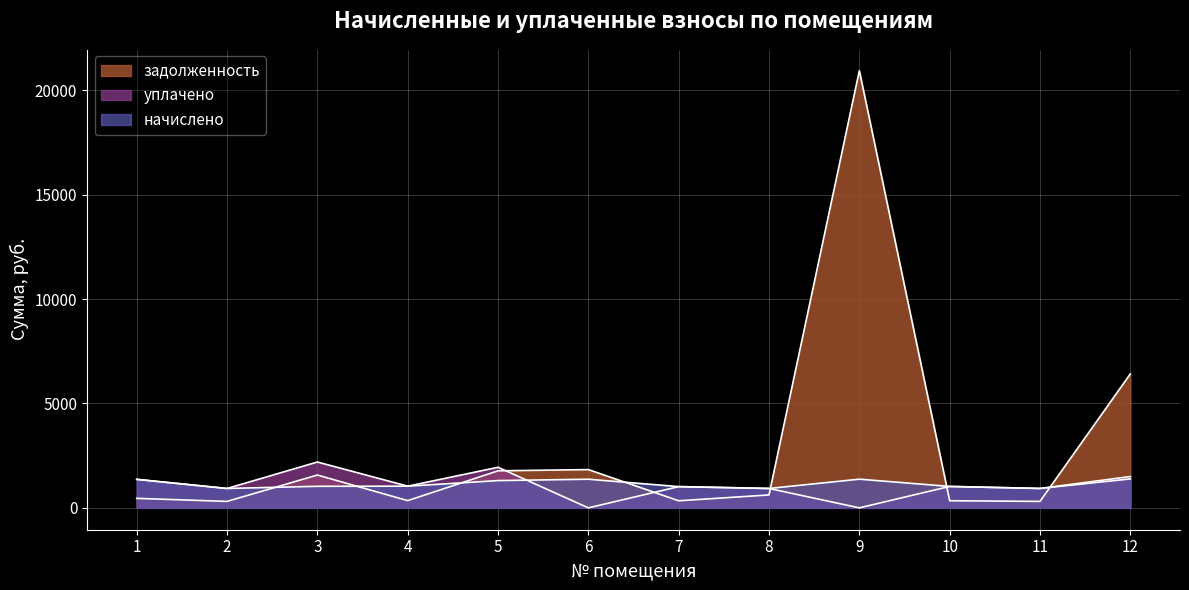

Reading left to right, list all the values displayed in this chart.

начислено: 1=1365.1	2=928.8	3=1032.5	4=1039.0	5=1306.0	6=1371.6	7=1017.4	8=928.8	9=1373.8	10=1026.0	11=928.8	12=1386.7
уплачено: 1=1365.1	2=928.8	3=2195.5	4=1039.0	5=1942.9	6=0.0	7=1017.4	8=928.8	9=0.0	10=1026.0	11=929.6	12=1500.0
задолженность: 1=455.0	2=309.6	3=1571.7	4=346.3	5=1774.0	6=1833.3	7=339.1	8=619.2	9=20931.4	10=342.0	11=308.8	12=6413.4